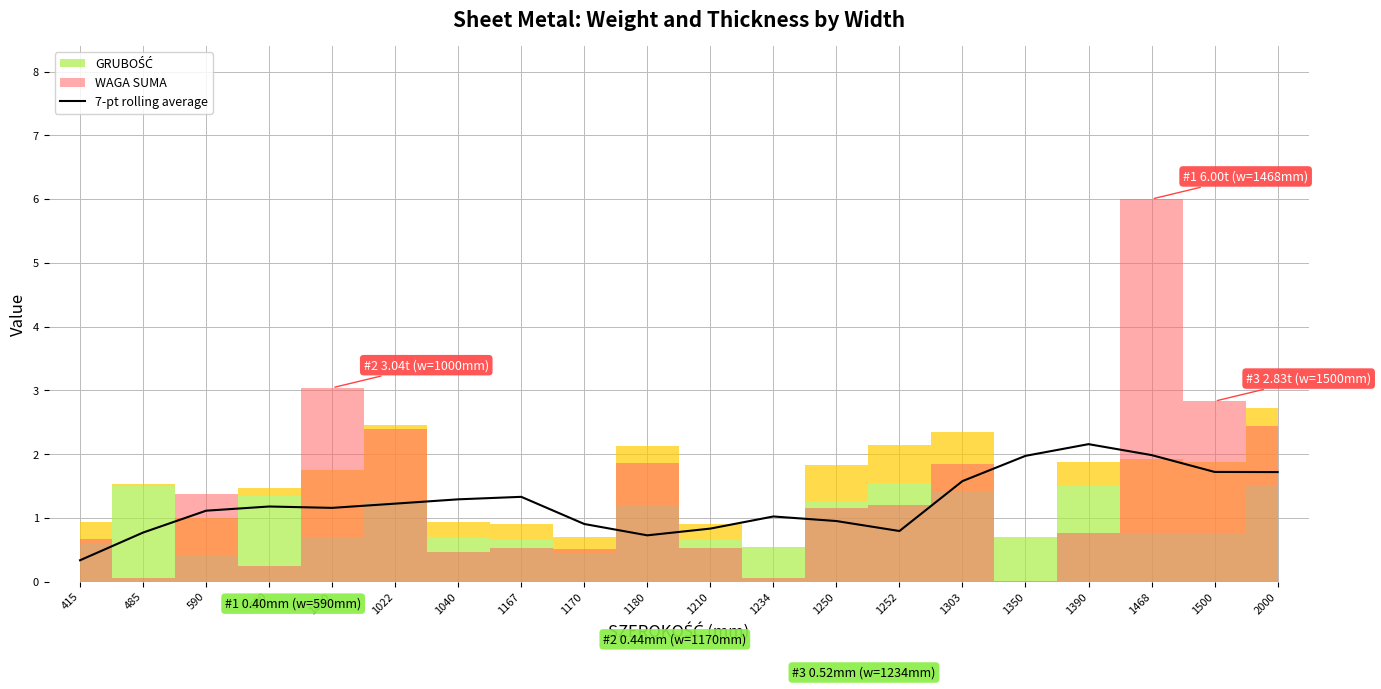

The 7-pt rolling average series shows 2.0 at 1468. True or false?

True